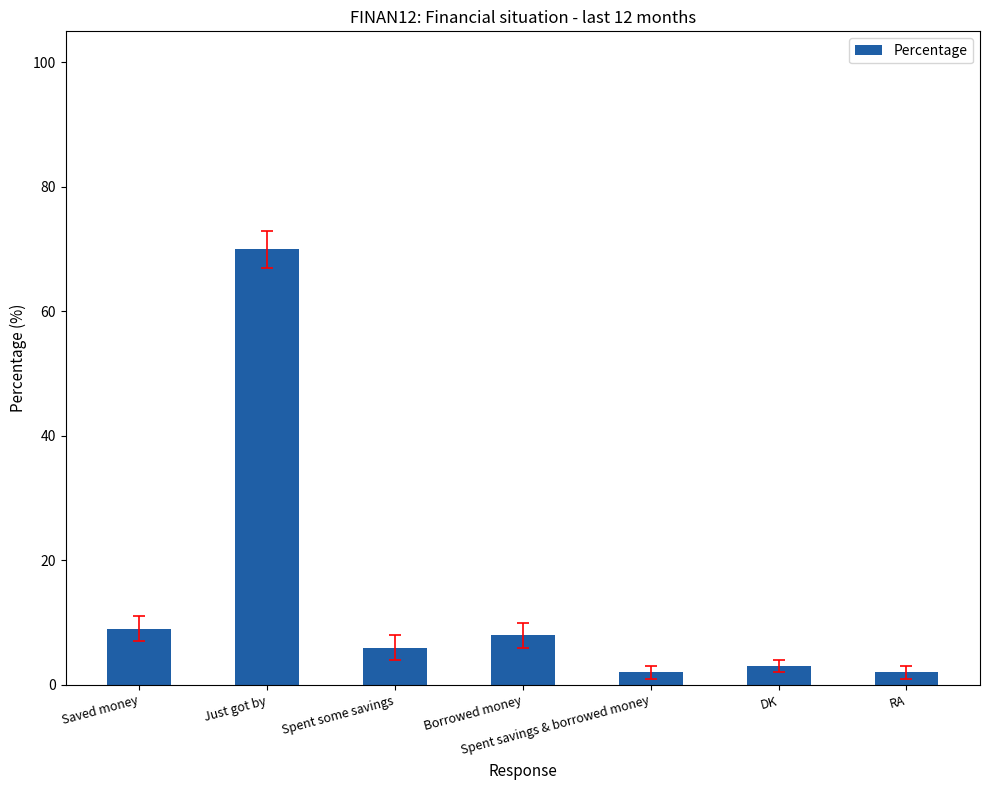

Which category has the highest value across all series?

Just got by